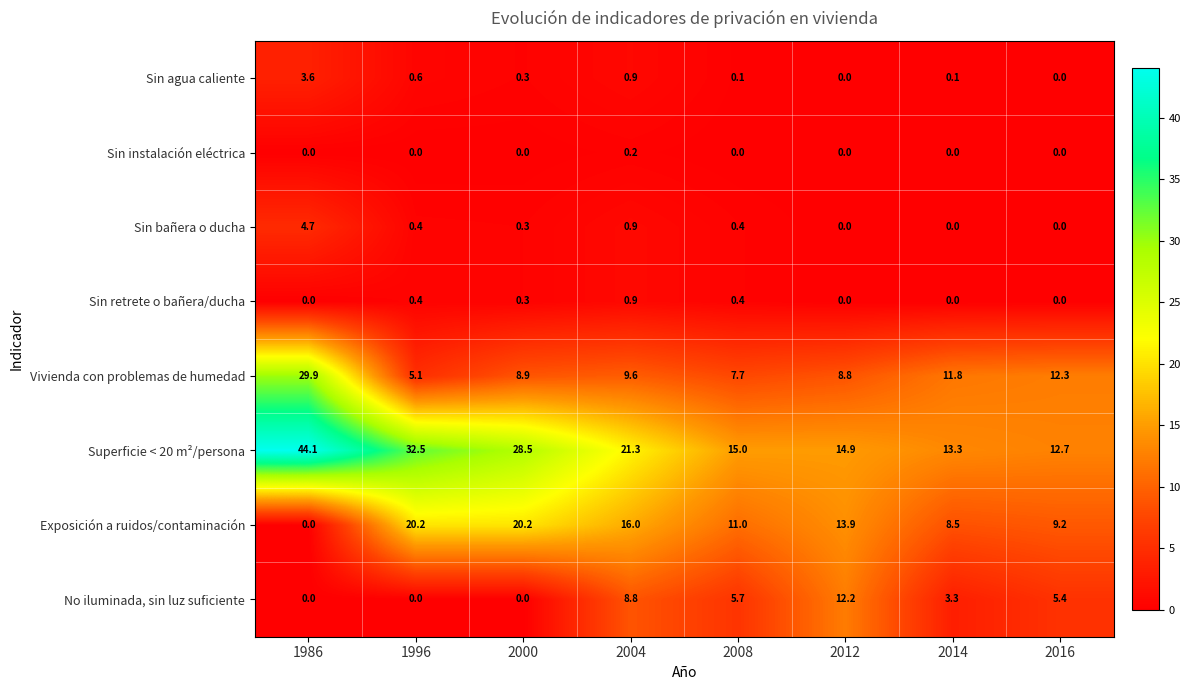

What is the total value across all series at 2014?

37.0